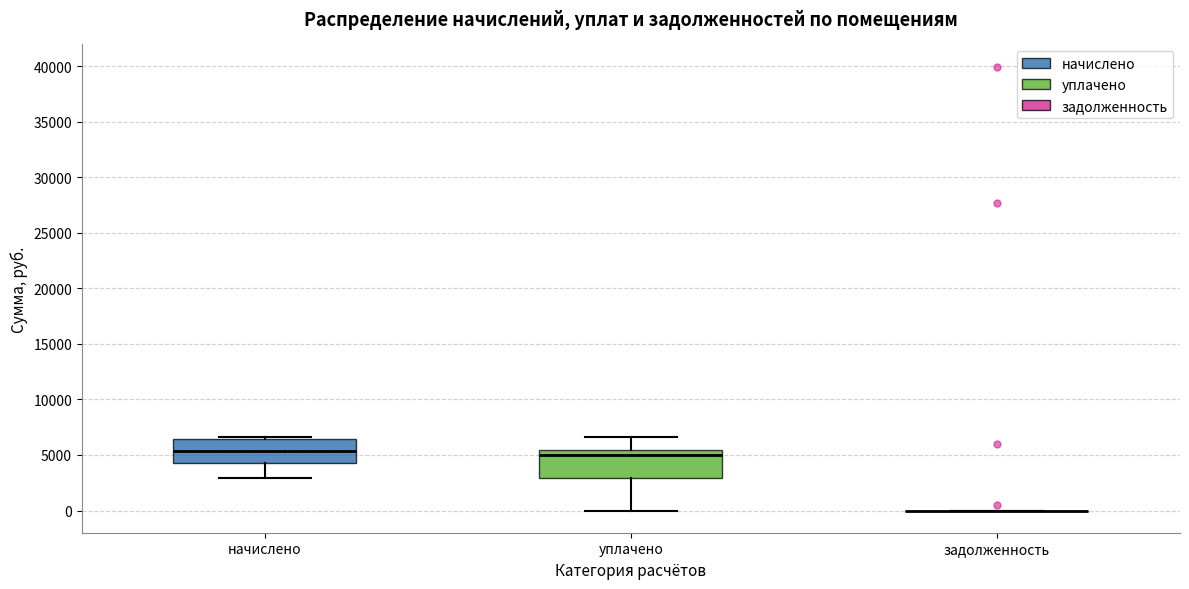

Where does the median line of the box for начислено sit on the y-axis? The values are not printed on the chart, so give them approximately, as read against the axis.

5500